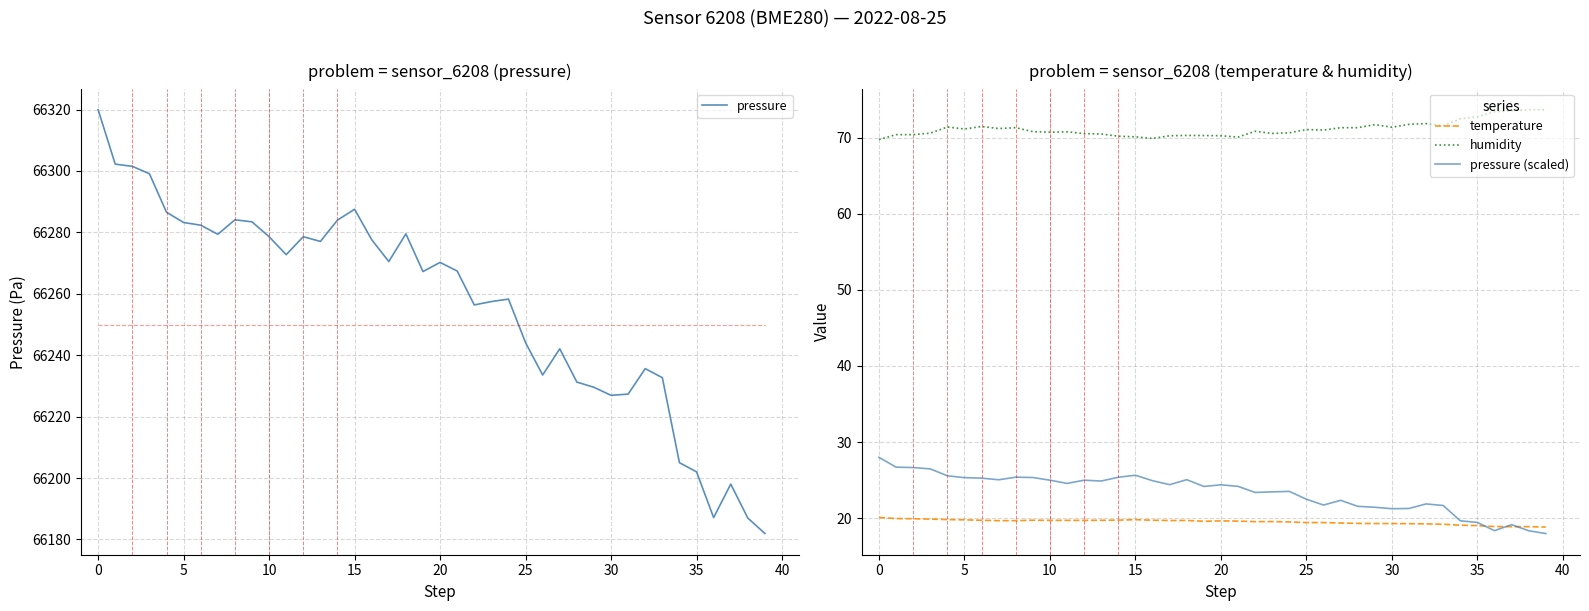

The value of temperature at 15 is 19.8. True or false?

True